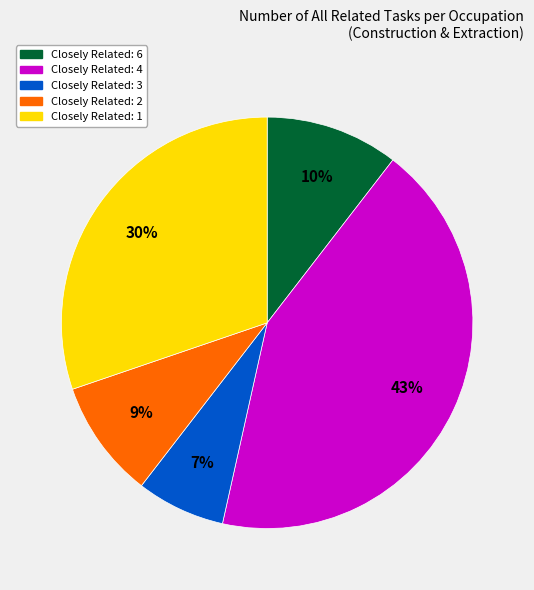

Is there any slice that represents more than half of the pie?

No